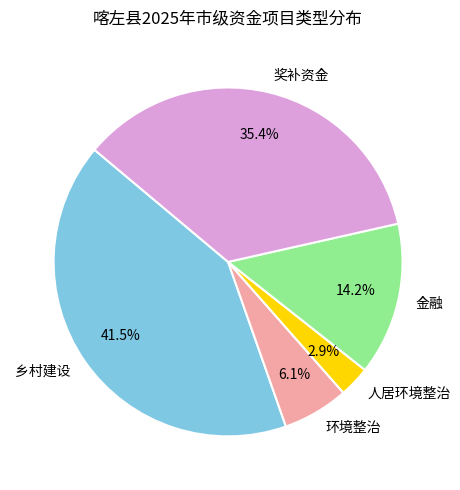

What percentage is NOT represented by 环境整治?

93.9%